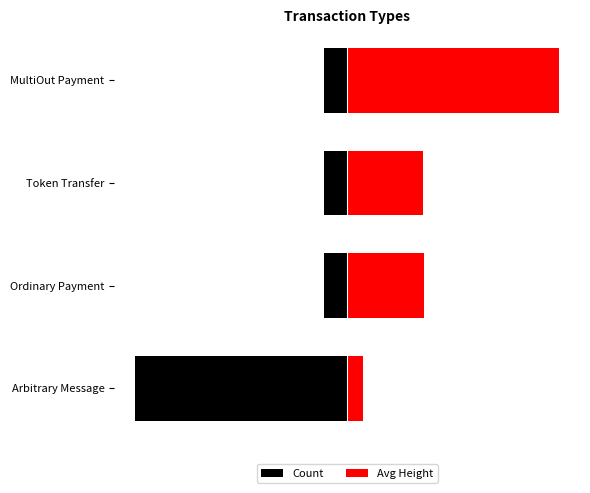

How many values in the Count series are below -1?

1